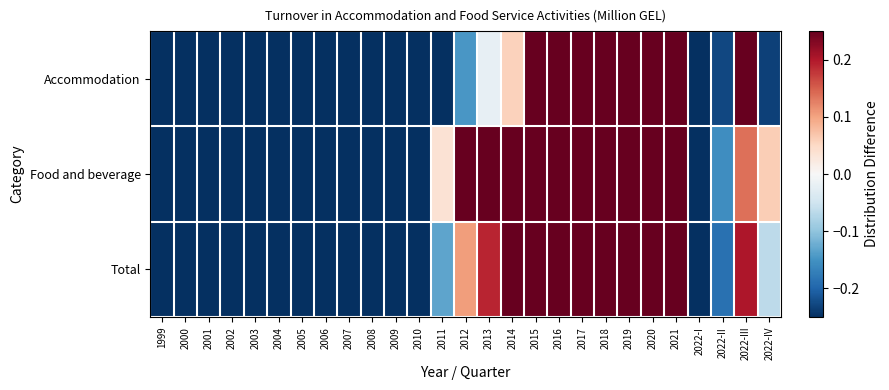

Reading left to right, list all the values displayed in this chart.

Accommodation: 1999=-0.2	2000=-0.2	2001=-0.2	2002=-0.2	2003=-0.2	2004=-0.2	2005=-0.2	2006=-0.2	2007=-0.2	2008=-0.2	2009=-0.2	2010=-0.2	2011=-0.2	2012=-0.1	2013=-0.0	2014=0.1	2015=0.2	2016=0.2	2017=0.2	2018=0.2	2019=0.2	2020=0.2	2021=0.2	2022-I=-0.2	2022-II=-0.2	2022-III=0.2	2022-IV=-0.2
Food and beverage: 1999=-0.2	2000=-0.2	2001=-0.2	2002=-0.2	2003=-0.2	2004=-0.2	2005=-0.2	2006=-0.2	2007=-0.2	2008=-0.2	2009=-0.2	2010=-0.2	2011=0.0	2012=0.2	2013=0.2	2014=0.2	2015=0.2	2016=0.2	2017=0.2	2018=0.2	2019=0.2	2020=0.2	2021=0.2	2022-I=-0.2	2022-II=-0.2	2022-III=0.1	2022-IV=0.1
Total: 1999=-0.2	2000=-0.2	2001=-0.2	2002=-0.2	2003=-0.2	2004=-0.2	2005=-0.2	2006=-0.2	2007=-0.2	2008=-0.2	2009=-0.2	2010=-0.2	2011=-0.1	2012=0.1	2013=0.2	2014=0.2	2015=0.2	2016=0.2	2017=0.2	2018=0.2	2019=0.2	2020=0.2	2021=0.2	2022-I=-0.2	2022-II=-0.2	2022-III=0.2	2022-IV=-0.1